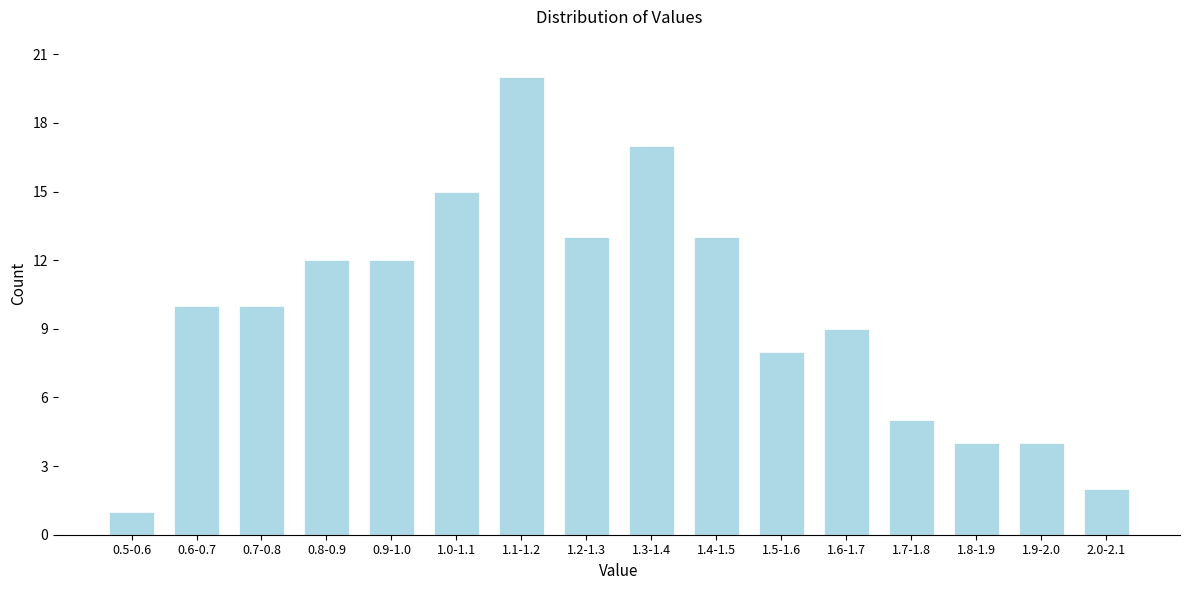

Reading left to right, list all the values displayed in this chart.

0.5-0.6=1	0.6-0.7=10	0.7-0.8=10	0.8-0.9=12	0.9-1.0=12	1.0-1.1=15	1.1-1.2=20	1.2-1.3=13	1.3-1.4=17	1.4-1.5=13	1.5-1.6=8	1.6-1.7=9	1.7-1.8=5	1.8-1.9=4	1.9-2.0=4	2.0-2.1=2